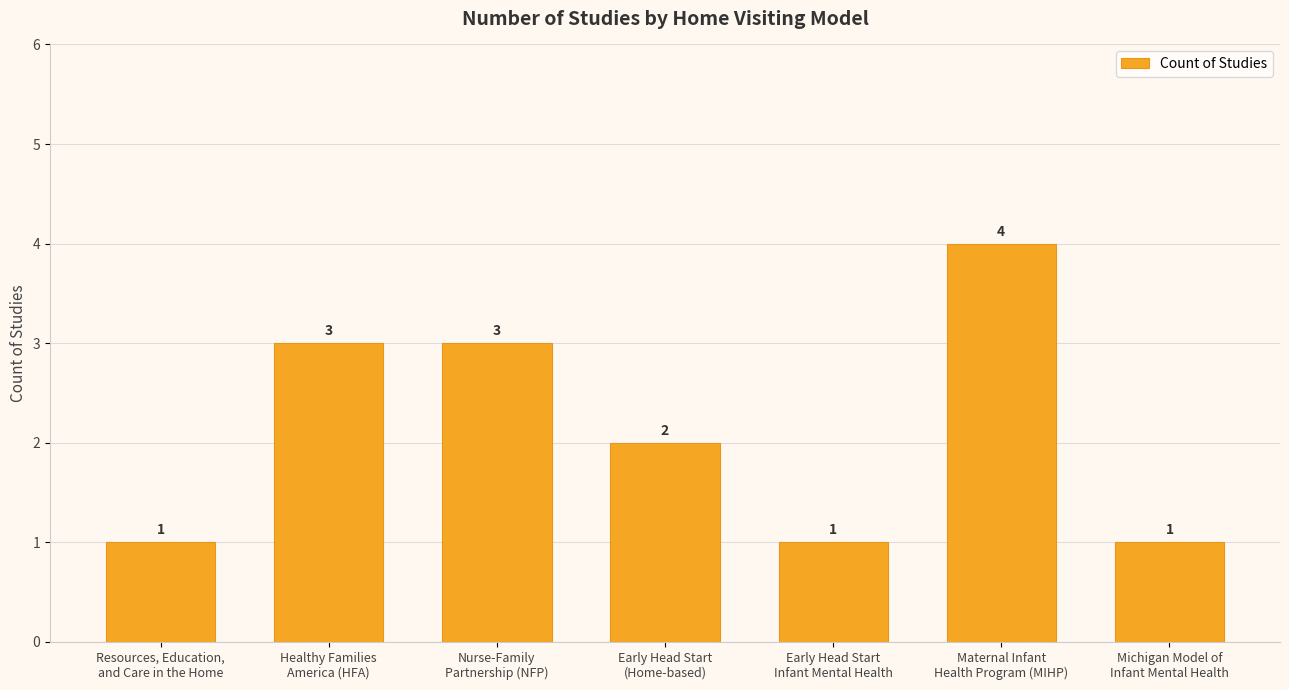

Read the value at Maternal Infant
Health Program (MIHP).

4